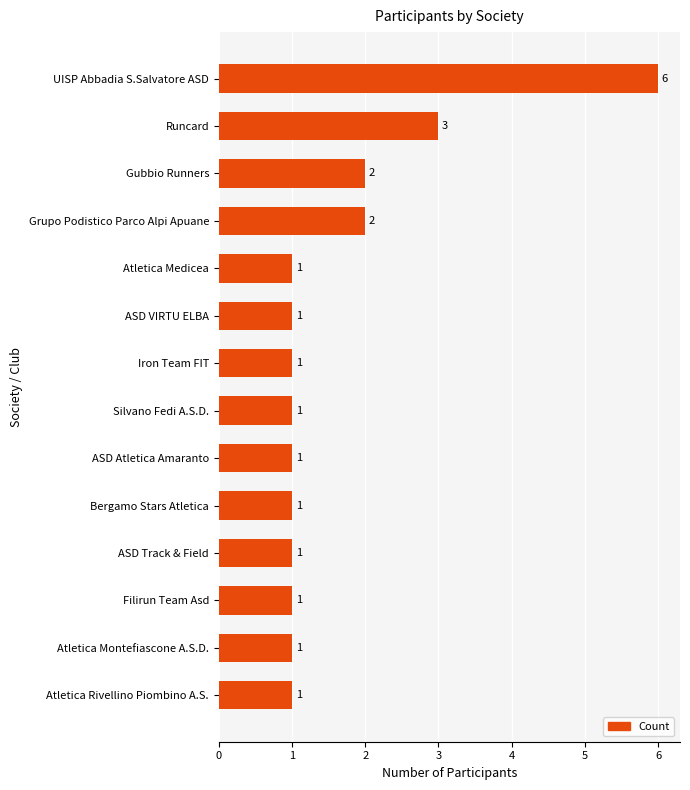

Where is the data nearest to the value 3?

Runcard